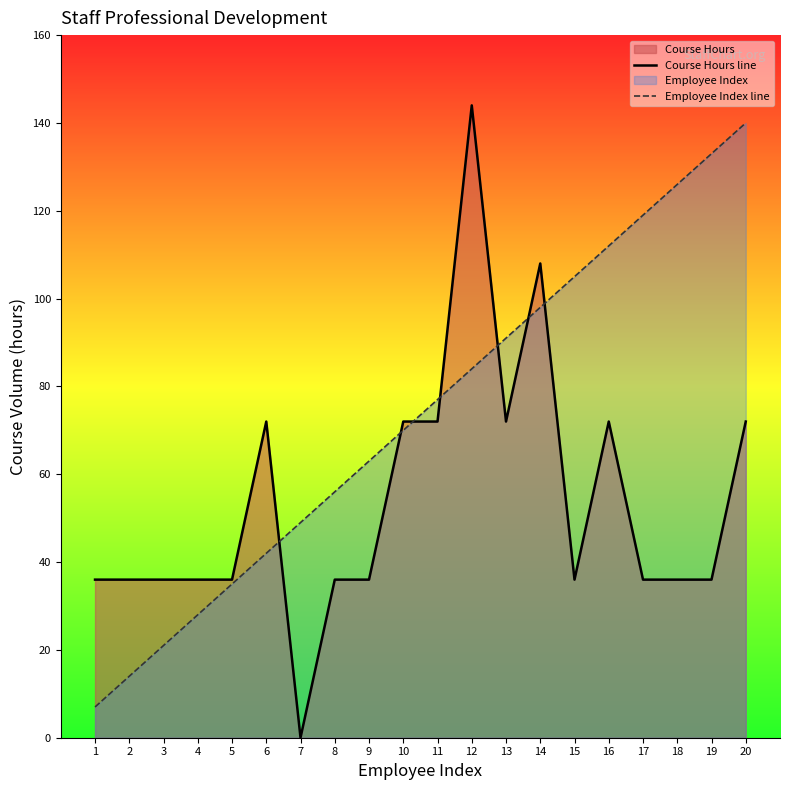

Which category has the lowest value across all series?

7